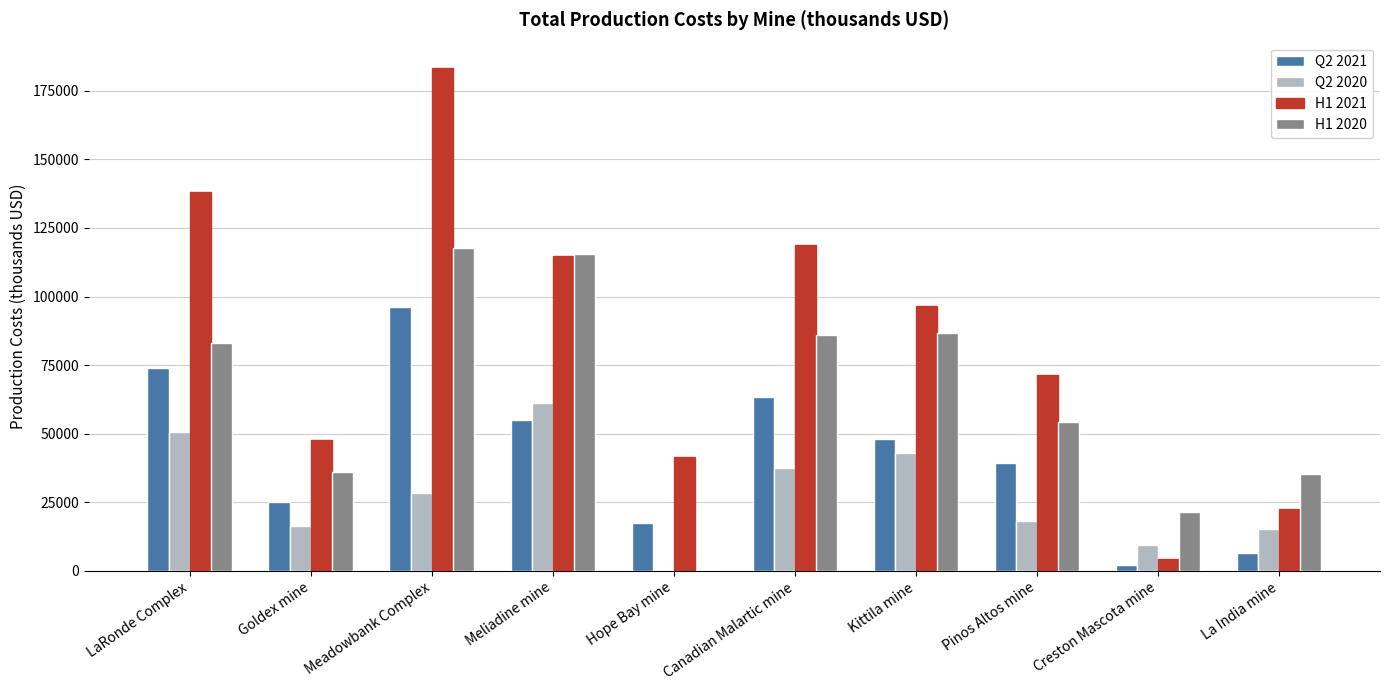

Does the chart contain stacked bars?

No